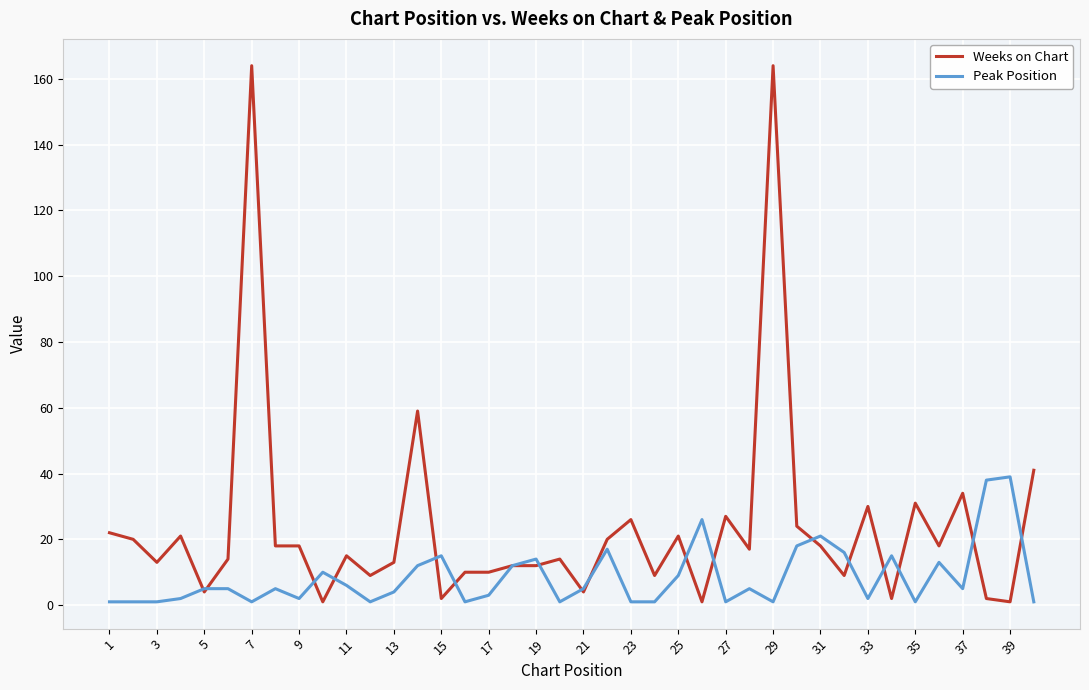

List the series in order of their peak value, highest first.

Weeks on Chart, Peak Position